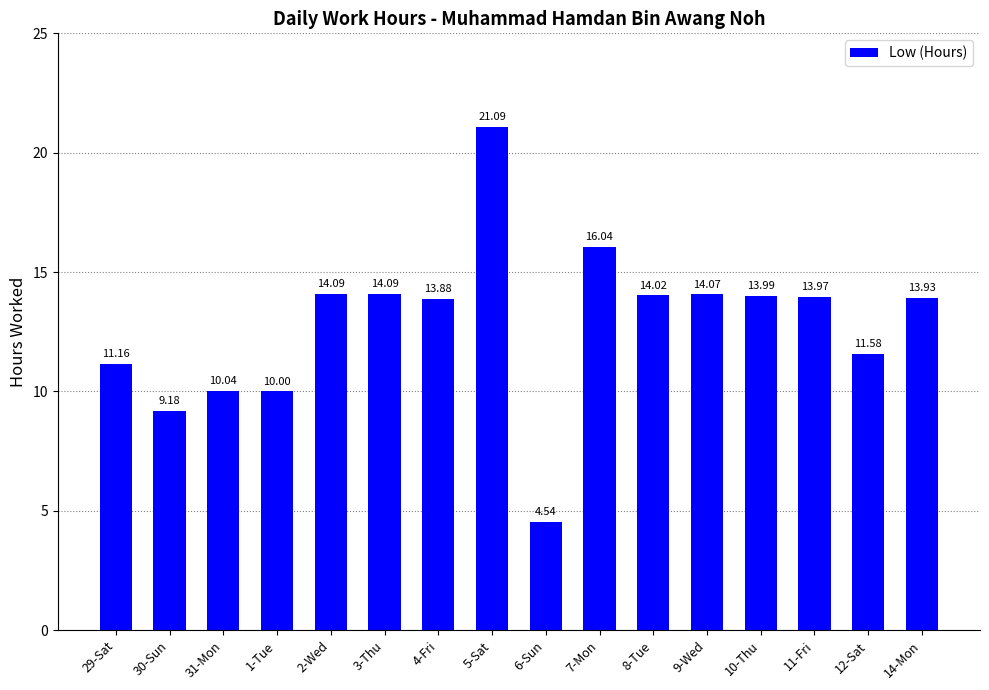

What is the change in value from 29-Sat to 6-Sun?

-6.6